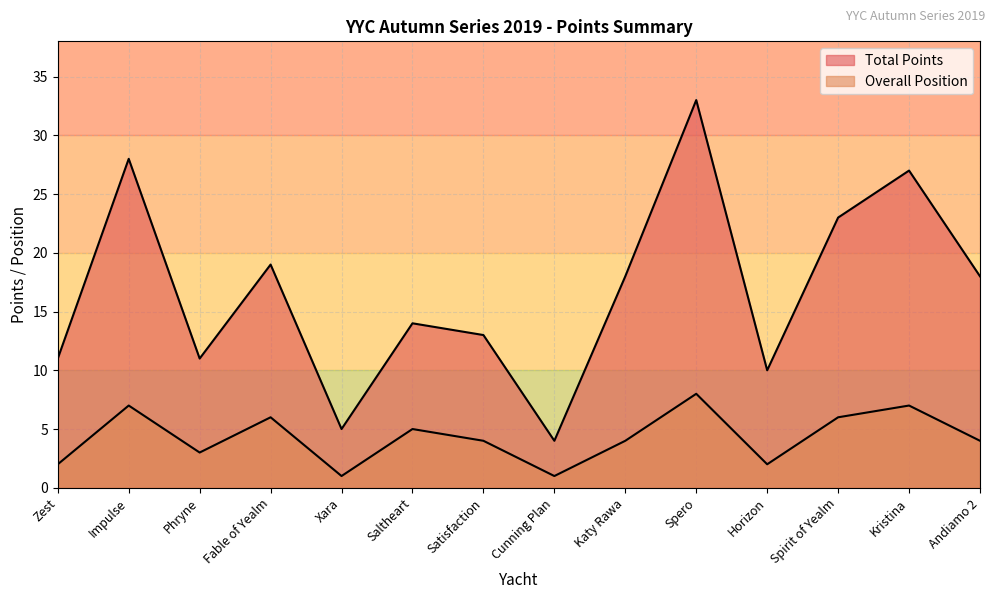

Reading right to left, what are all the values shown in this chart?

Total Points: Andiamo 2=18	Kristina=27	Spirit of Yealm=23	Horizon=10	Spero=33	Katy Rawa=18	Cunning Plan=4	Satisfaction=13	Saltheart=14	Xara=5	Fable of Yealm=19	Phryne=11	Impulse=28	Zest=11
Overall Position: Andiamo 2=4	Kristina=7	Spirit of Yealm=6	Horizon=2	Spero=8	Katy Rawa=4	Cunning Plan=1	Satisfaction=4	Saltheart=5	Xara=1	Fable of Yealm=6	Phryne=3	Impulse=7	Zest=2